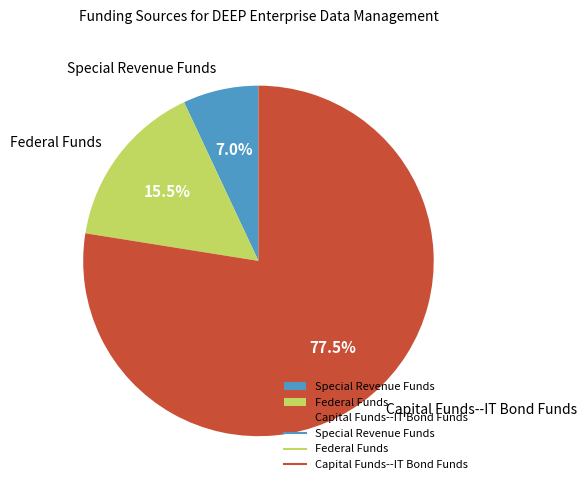

How many segments does this pie chart have?

3